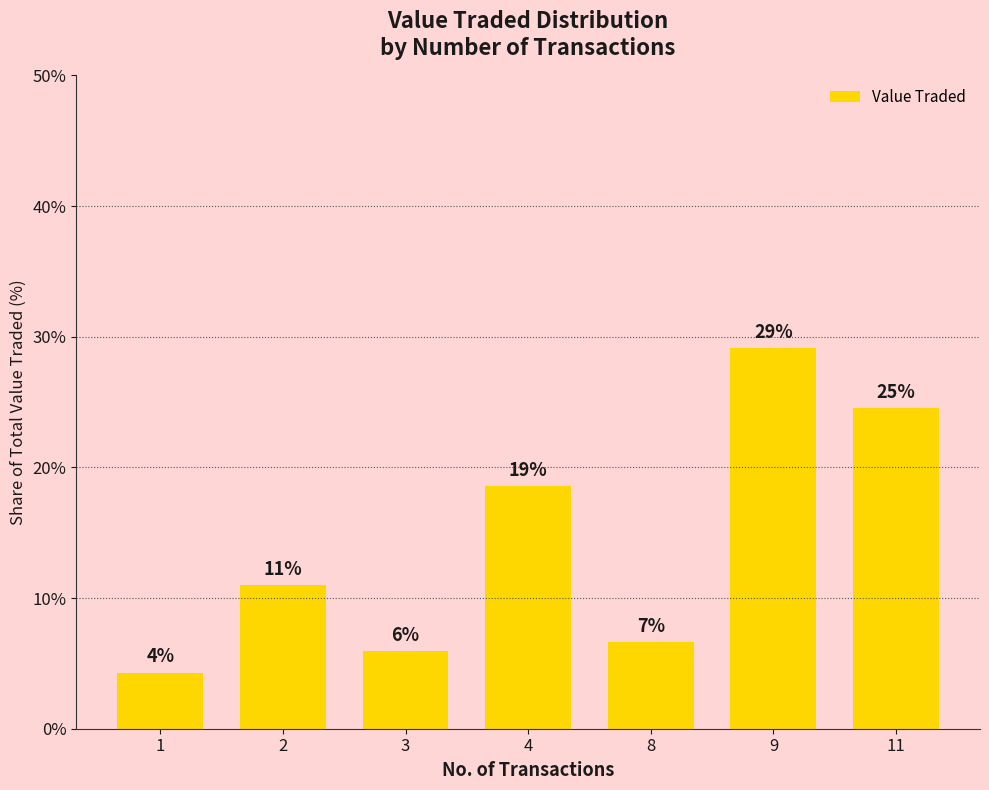

Which category has the highest value across all series?

9